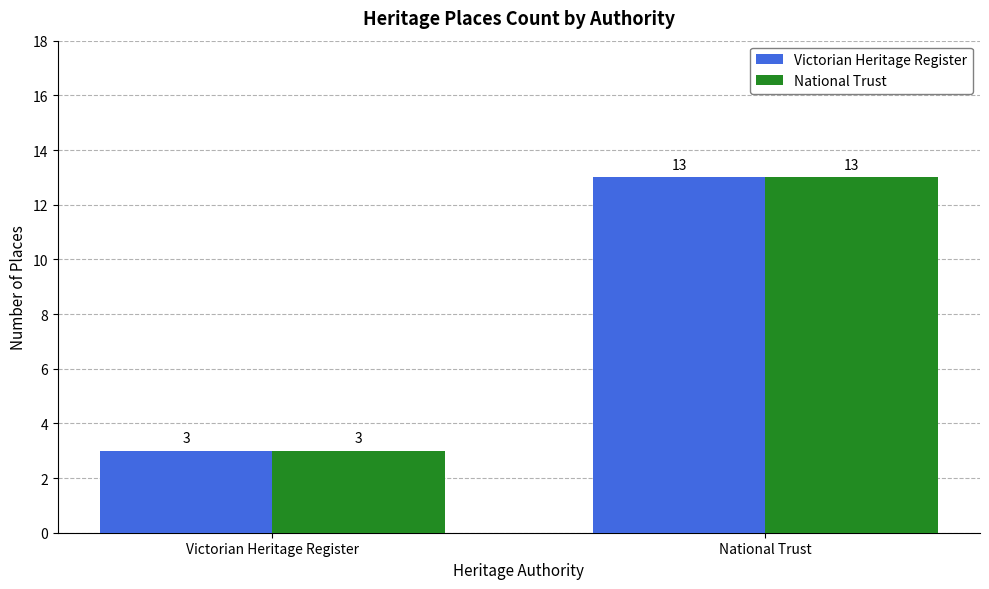

What is the highest value of the Victorian Heritage Register series?

13